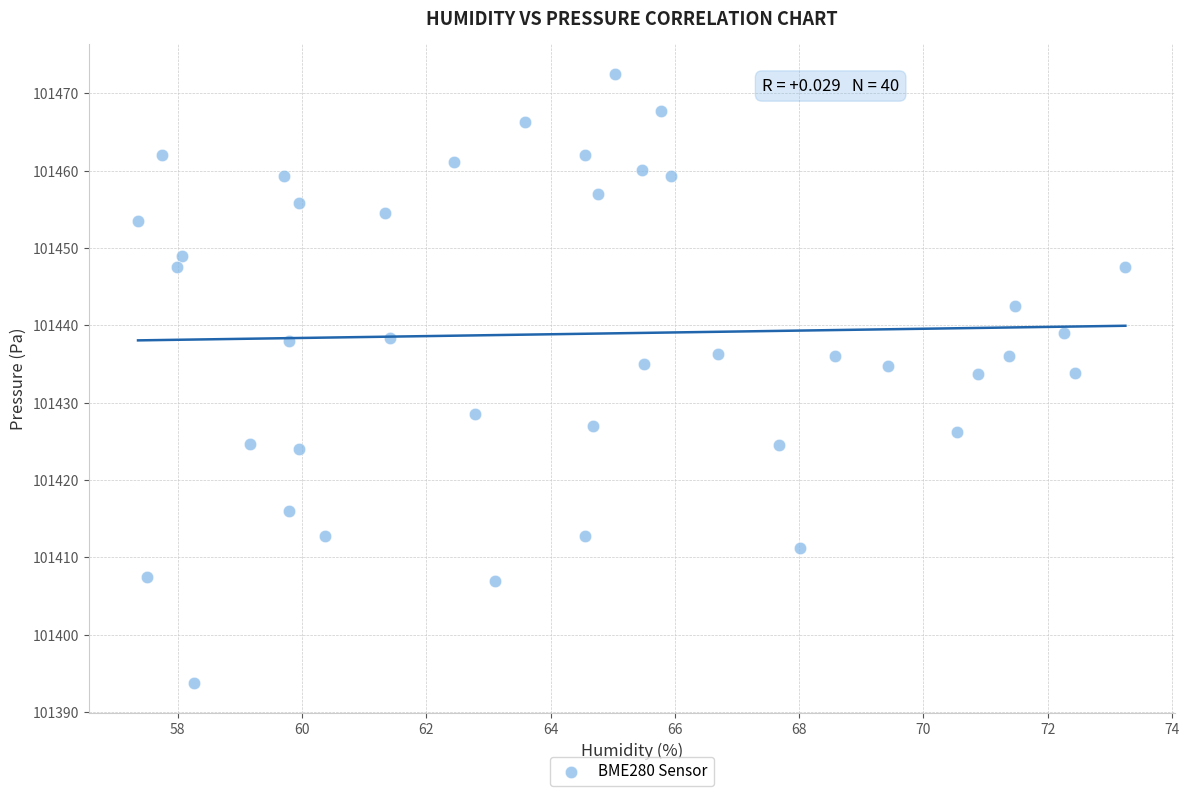

What is the range of X values (max minus min)?

15.9